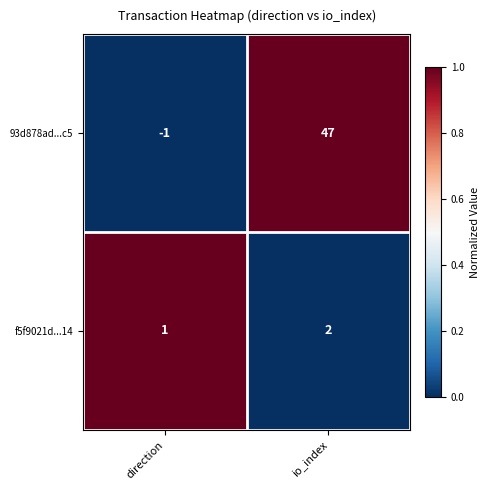

At which label is f5f9021d...14 closest to 1?

direction